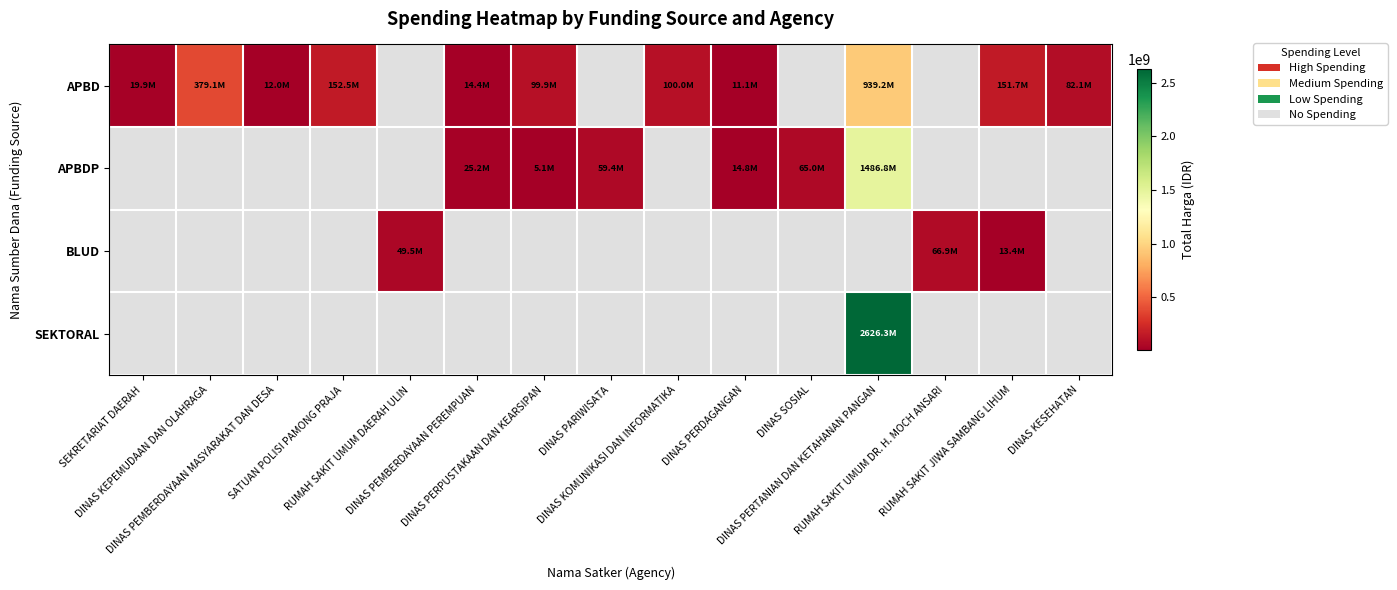

How many distinct data groups are displayed?

4